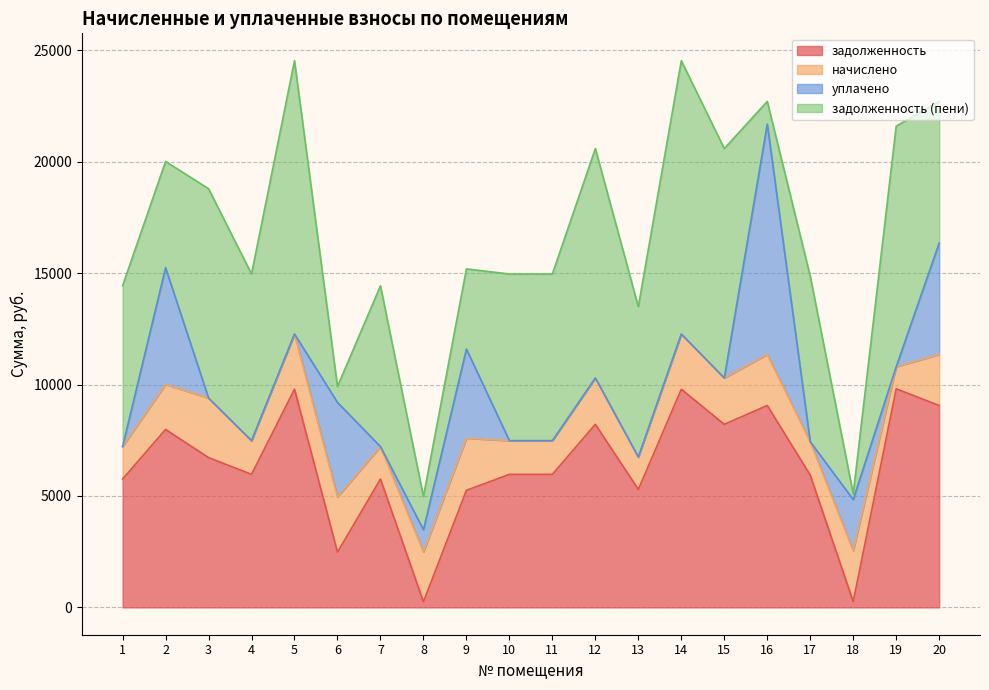

Reading left to right, what are all the values shown in this chart?

задолженность: 5760.0	7987.2	6724.3	5971.2	9792.0	2478.6	5760.0	248.4	5254.4	5971.2	5971.2	8217.6	5292.0	9792.0	8217.6	9062.4	5932.8	254.5	9811.2	9062.4
начислено: 1458.0	2021.8	2673.0	1511.5	2478.6	2478.6	1458.0	2240.5	2342.5	1511.5	1511.5	2080.1	1458.0	2478.6	2080.1	2293.9	1501.7	2293.9	991.7	2293.9
уплачено: 0.0	5239.0	0.0	0.0	0.0	4243.6	0.0	996.0	4000.0	0.0	0.0	0.0	0.0	0.0	0.0	10336.8	0.0	2293.5	0.0	5000.0
задолженность (пени): 7218.0	4770.0	9397.3	7482.7	12270.6	713.6	7218.0	1492.9	3596.9	7482.7	7482.7	10297.7	6750.0	12270.6	10297.7	1019.5	7434.5	254.9	10802.9	6356.3